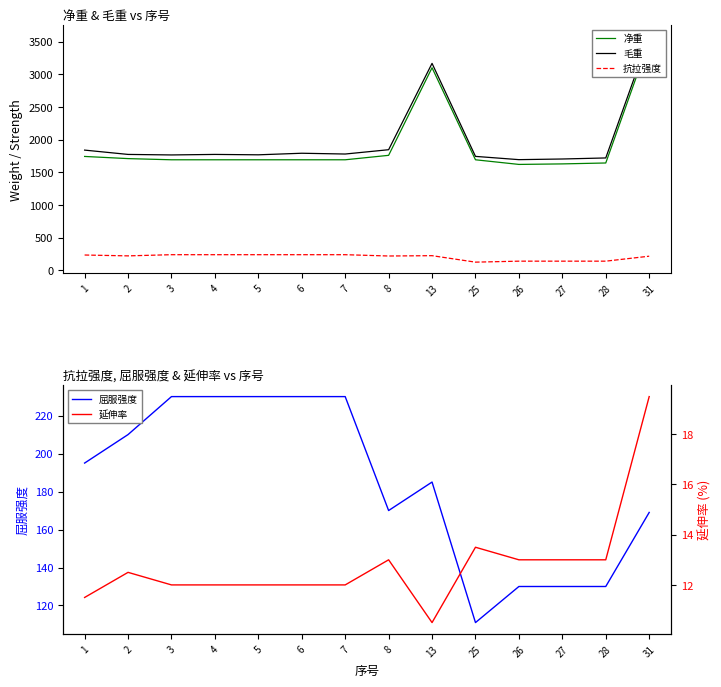

At which category does 延伸率 reach its first local valley?

13